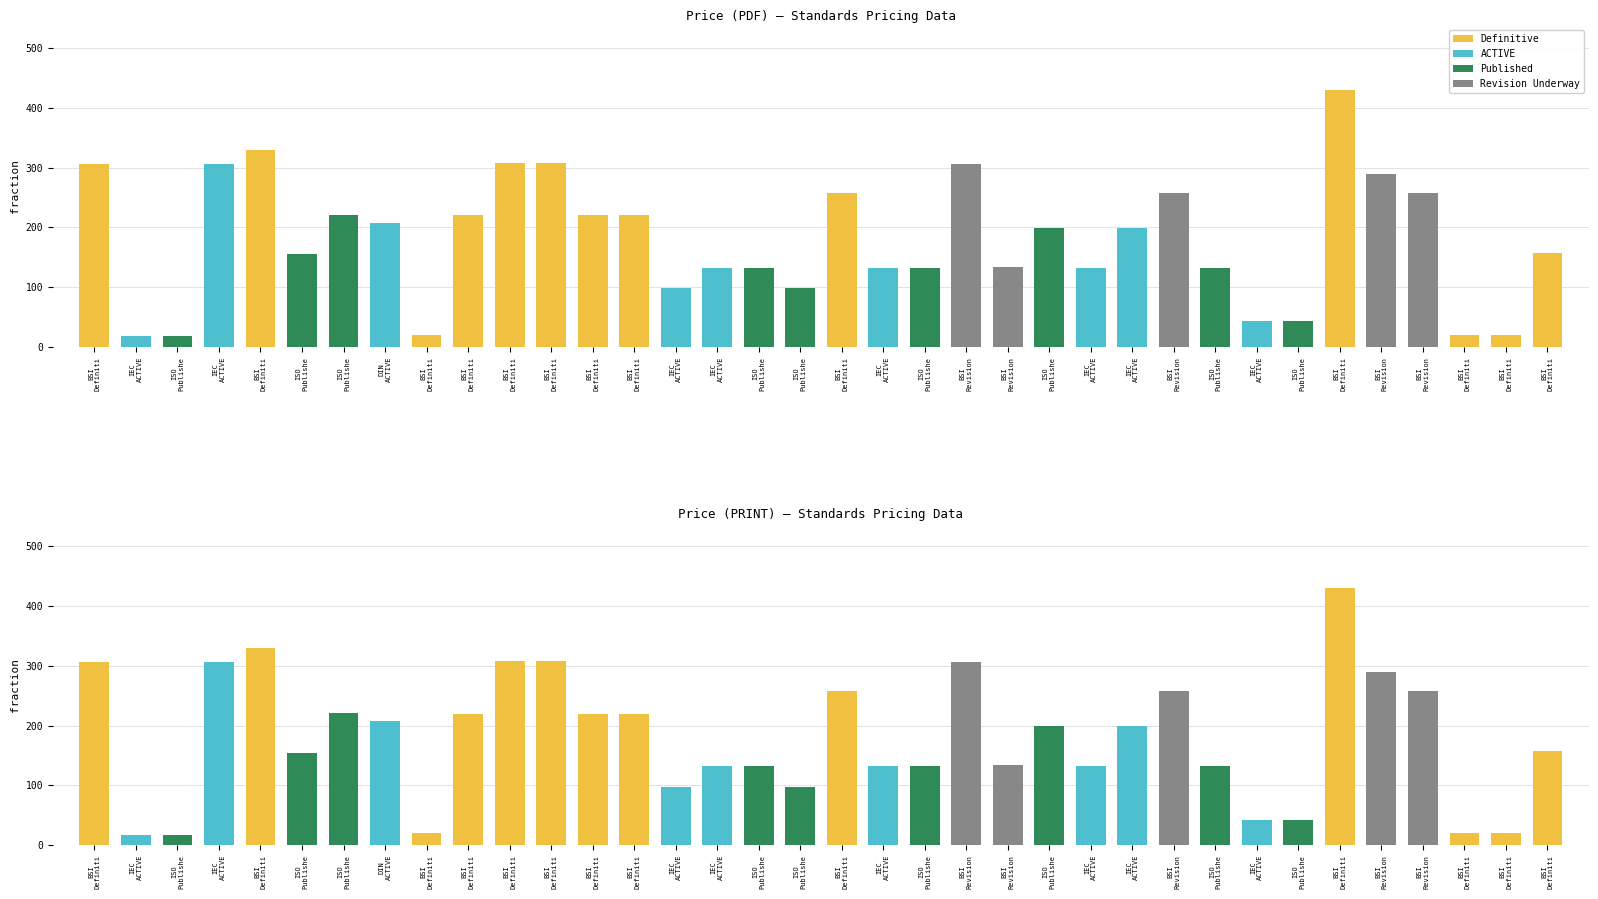

What is the average value of the Price (PRINT) series?

179.5